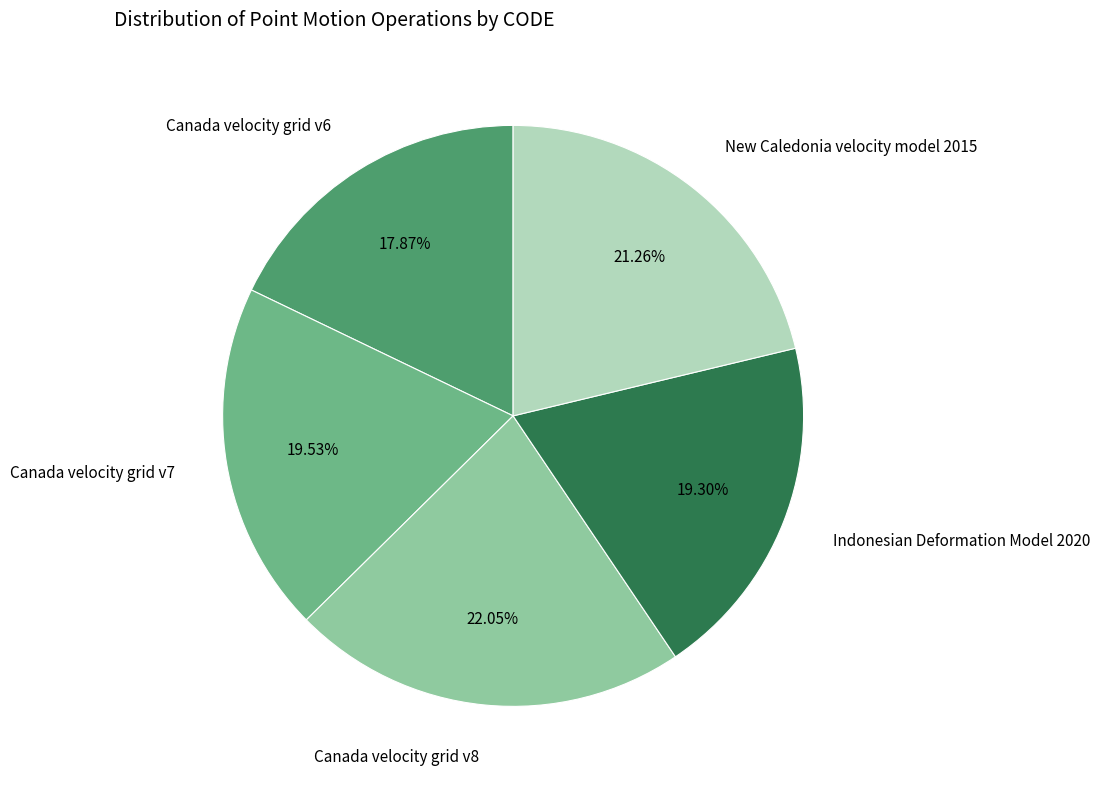

Is there a majority slice in this chart?

No